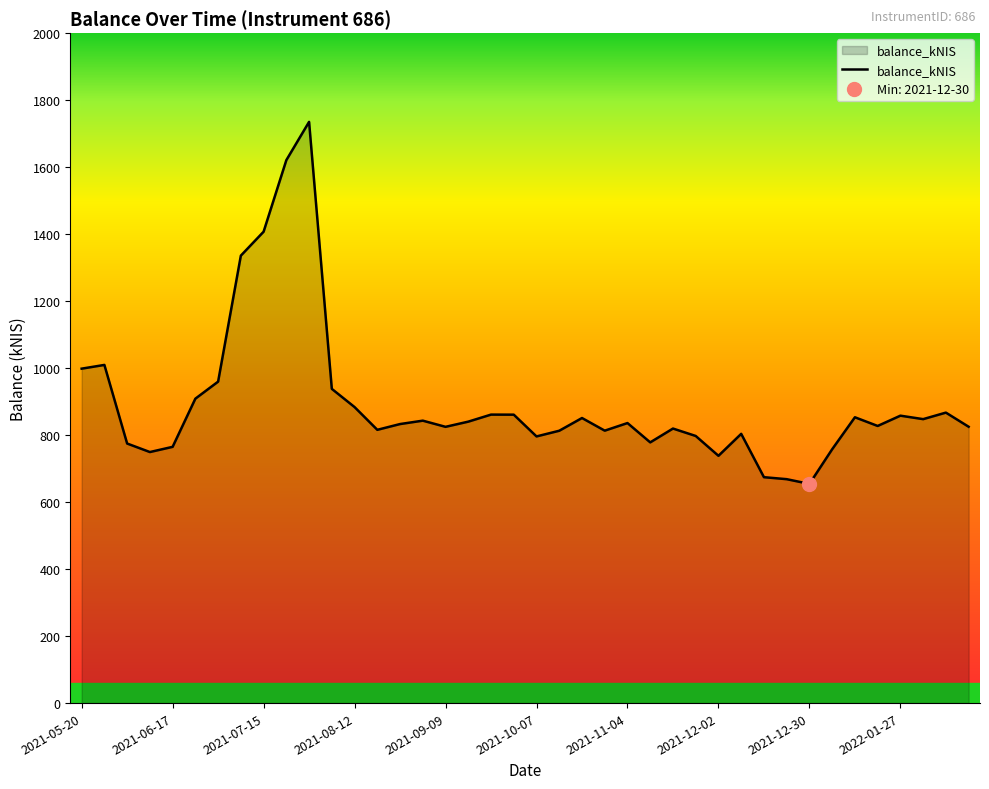

What is the sum of all values?

35846.9